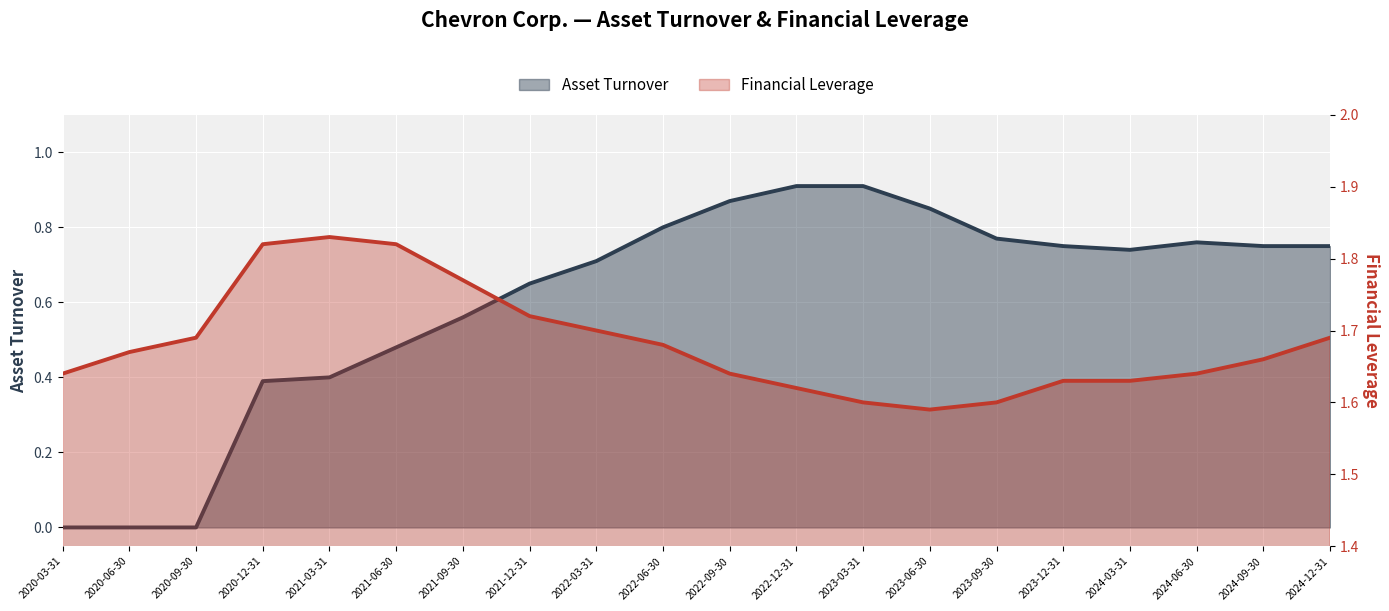

What is the difference between the Financial Leverage values at 2020-09-30 and 2024-03-31?

0.1